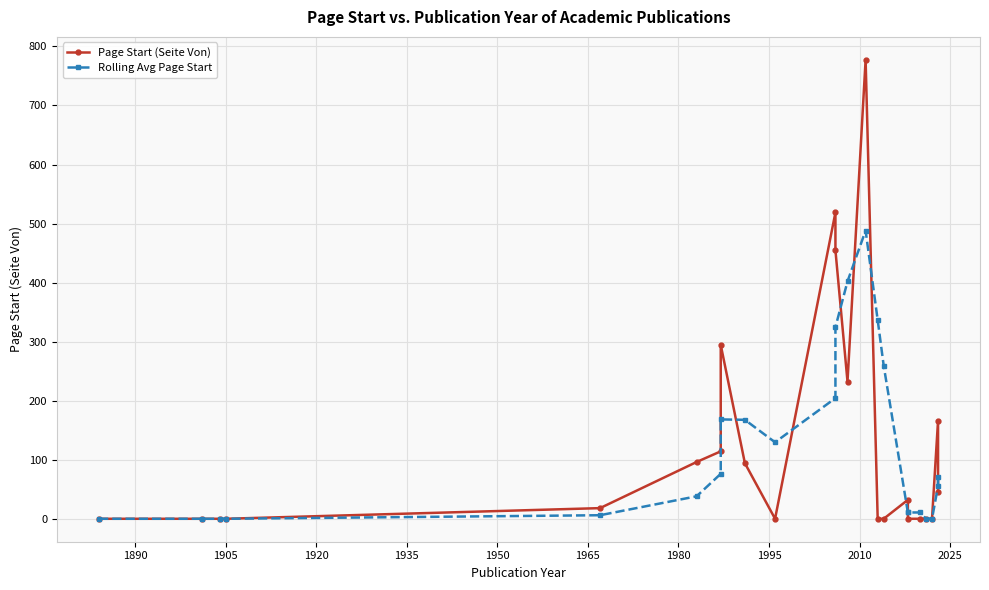

Reading right to left, extract all data points from this chart.

Page Start (Seite Von): 46.0	167.0	1.0	1.0	1.0	1.0	33.0	1.0	1.0	777.0	233.0	455.0	519.0	1.0	95.0	295.0	115.0	97.0	19.0	1.0	1.0	1.0	1.0
Rolling Avg Page Start: 71.3	56.3	1.0	1.0	11.7	11.7	11.7	259.7	337.0	488.3	402.3	325.0	205.0	130.3	168.3	169.0	77.0	39.0	7.0	1.0	1.0	1.0	1.0